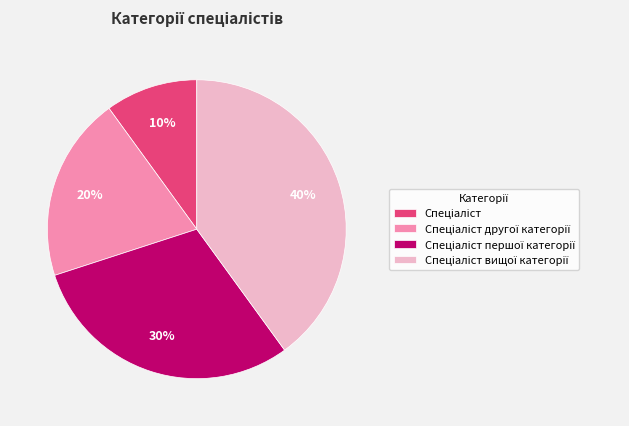

To the nearest percent, what is the average slice percentage?

25%